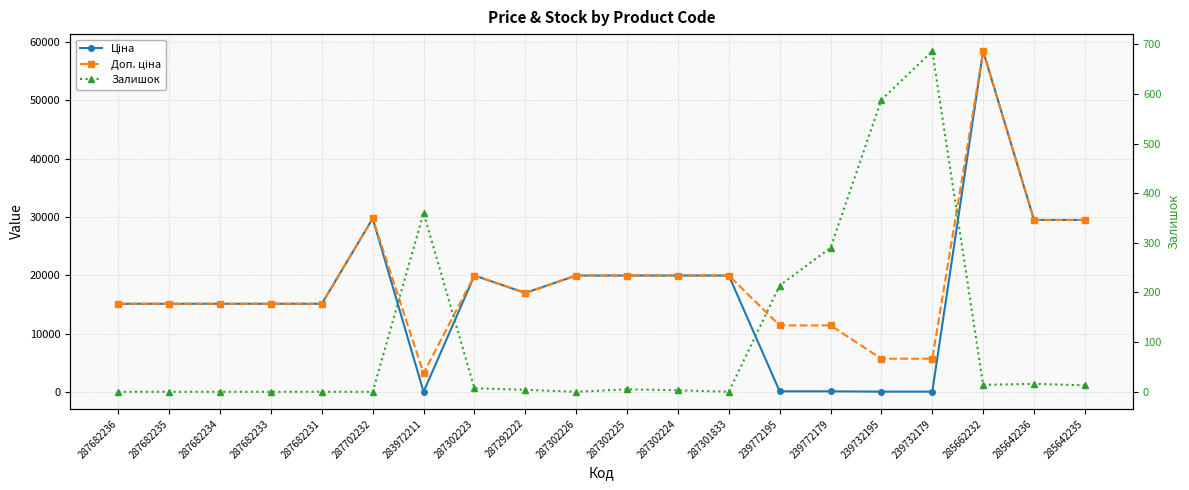

Reading right to left, what are all the values shown in this chart?

Ціна: 285642235=29491.5	285642236=29491.5	285662232=58426.5	239732179=57.0	239732195=57.0	239772179=114.1	239772195=114.1	287301833=19964.2	287302224=19964.2	287302225=19964.2	287302226=19964.2	287292222=16976.3	287302223=19964.2	283972211=32.0	287702232=29747.2	287682231=15120.0	287682233=15120.0	287682234=15120.0	287682235=15120.0	287682236=15120.0
Доп. ціна: 285642235=29491.5	285642236=29491.5	285662232=58426.5	239732179=5705.0	239732195=5705.0	239772179=11410.0	239772195=11410.0	287301833=19964.2	287302224=19964.2	287302225=19964.2	287302226=19964.2	287292222=16976.3	287302223=19964.2	283972211=3205.0	287702232=29747.2	287682231=15120.0	287682233=15120.0	287682234=15120.0	287682235=15120.0	287682236=15120.0
Залишок: 285642235=13.0	285642236=16.0	285662232=14.0	239732179=686.0	239732195=588.0	239772179=290.0	239772195=214.0	287301833=0.0	287302224=3.0	287302225=5.0	287302226=0.0	287292222=4.0	287302223=7.0	283972211=360.0	287702232=0.0	287682231=0.0	287682233=0.0	287682234=0.0	287682235=0.0	287682236=0.0